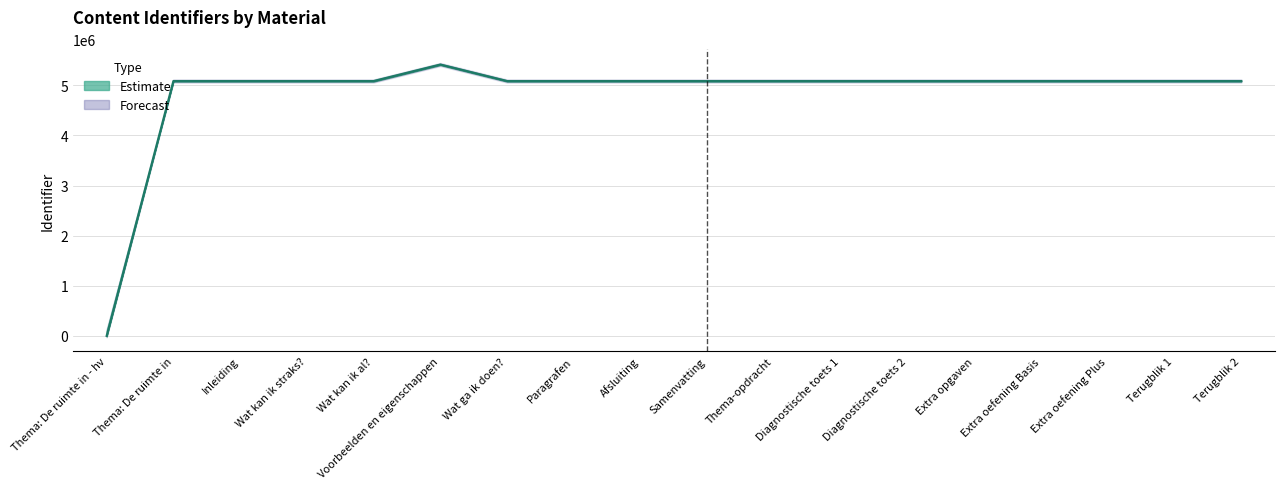

What is the greatest value displayed?

5415100